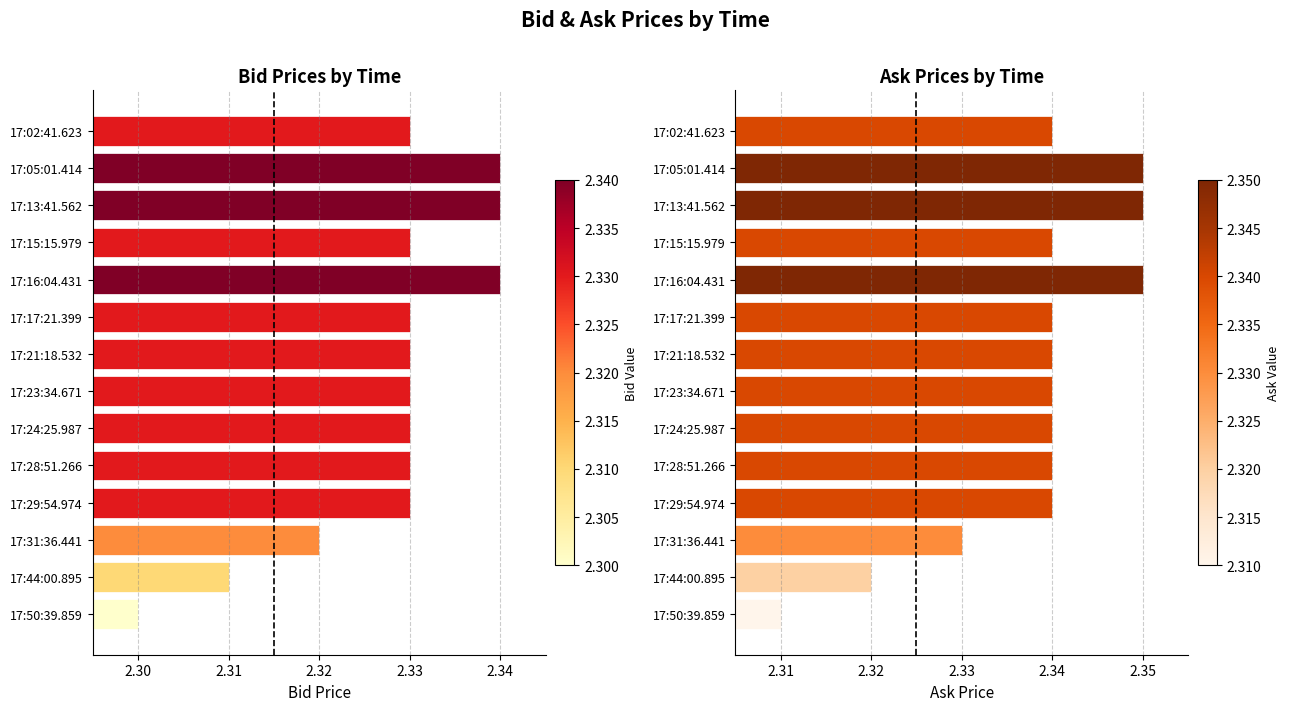

Count the Bid values in the range 2 to 3.

14